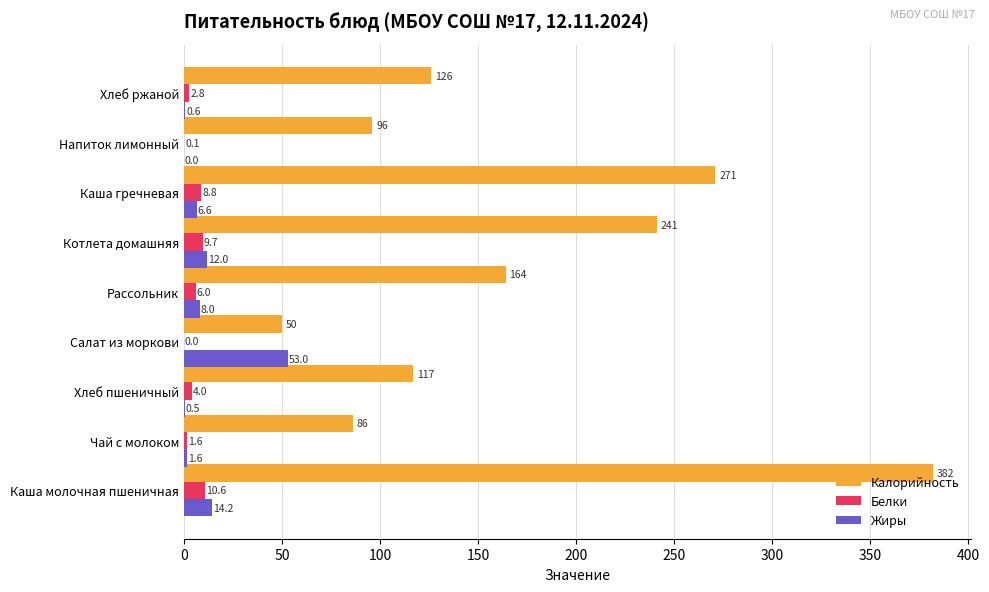

The Белки series shows 6.0 at Рассольник. True or false?

True